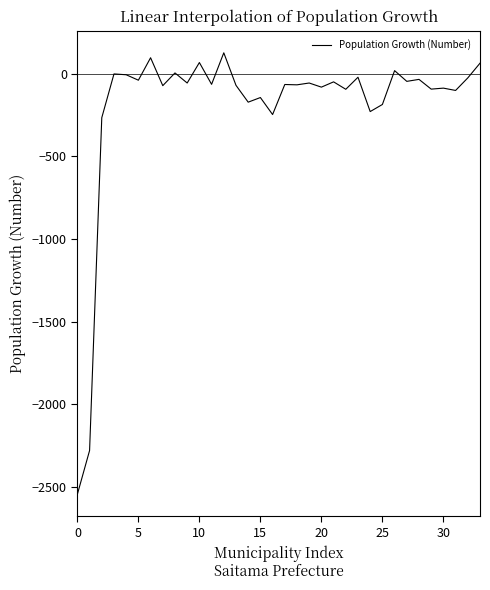

True or false: there are more than 0 points higher than both neighbors.

True